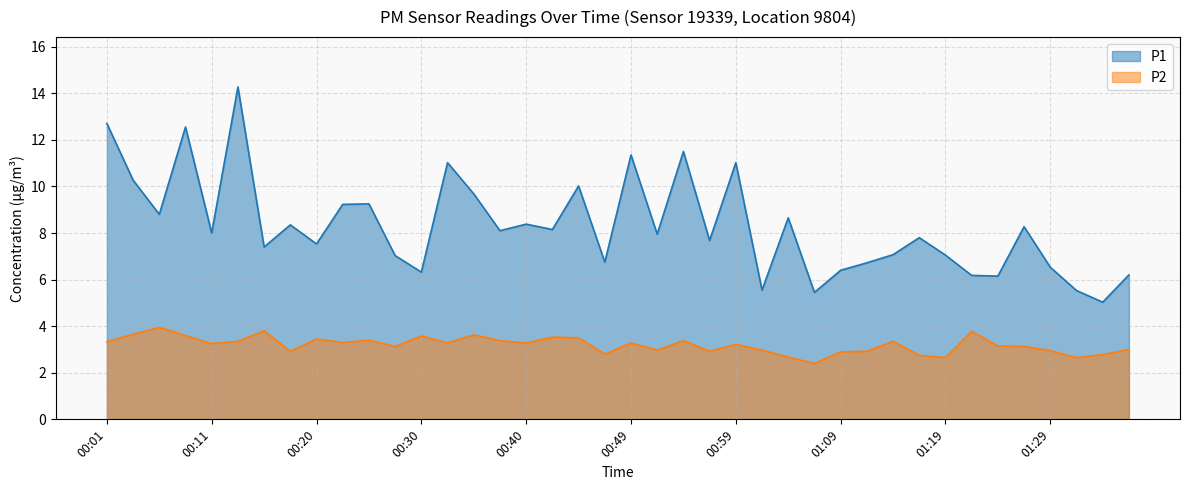

What is the minimum value shown in the chart?

2.4